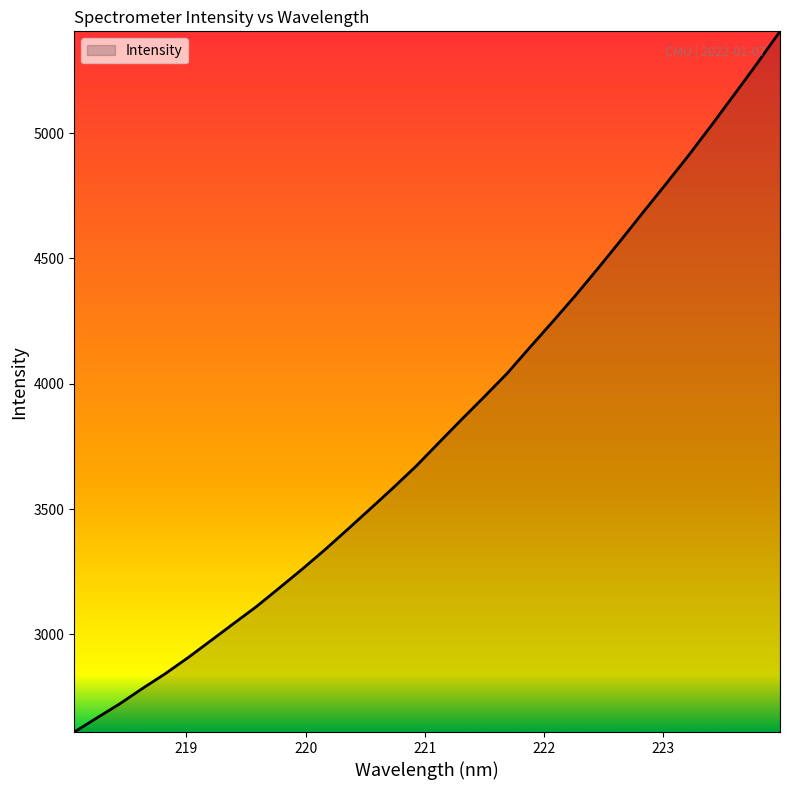

What is the difference between the maximum and minimum values?

2795.2